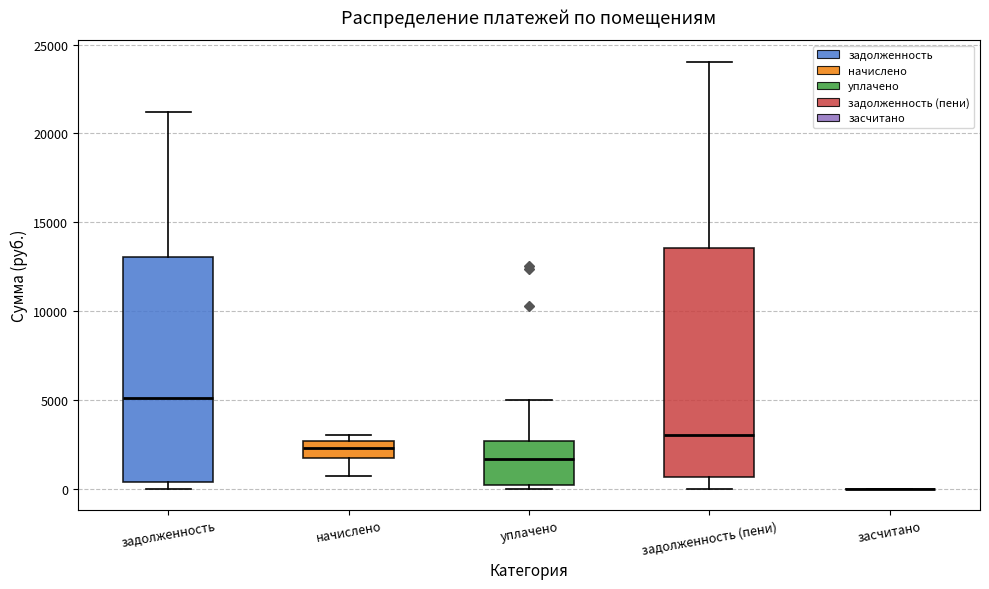

Reading left to right, read every box against the y-axis: the position of its median line, the range the box covers, and the ends of its whiskers. The values are not printed on the chart, so give them approximately, as read against the axis.

задолженность: median 5000, box 500 to 13000, whiskers 0 to 21000
начислено: median 2500 (inside the box), box 1500 to 2500, whiskers 500 to 3000
уплачено: median 1500, box 0 to 2500, whiskers 0 (just below the box's lower edge) to 5000
задолженность (пени): median 3000, box 500 to 13500, whiskers 0 to 24000
засчитано: box collapsed to a line at 0, whiskers 0 to 0